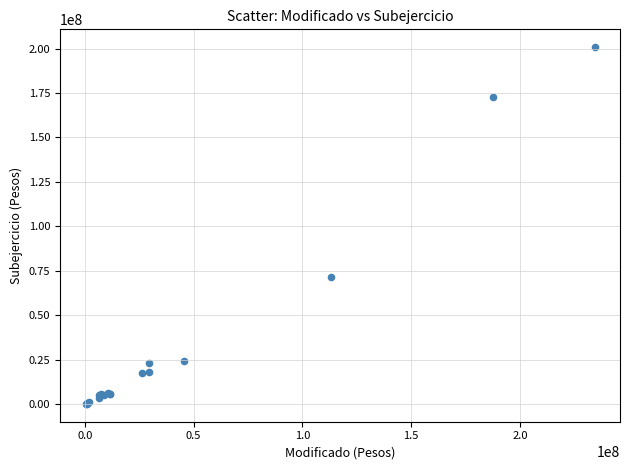

What Y value in the scatter plot is closest to 100472369?

71678567.7